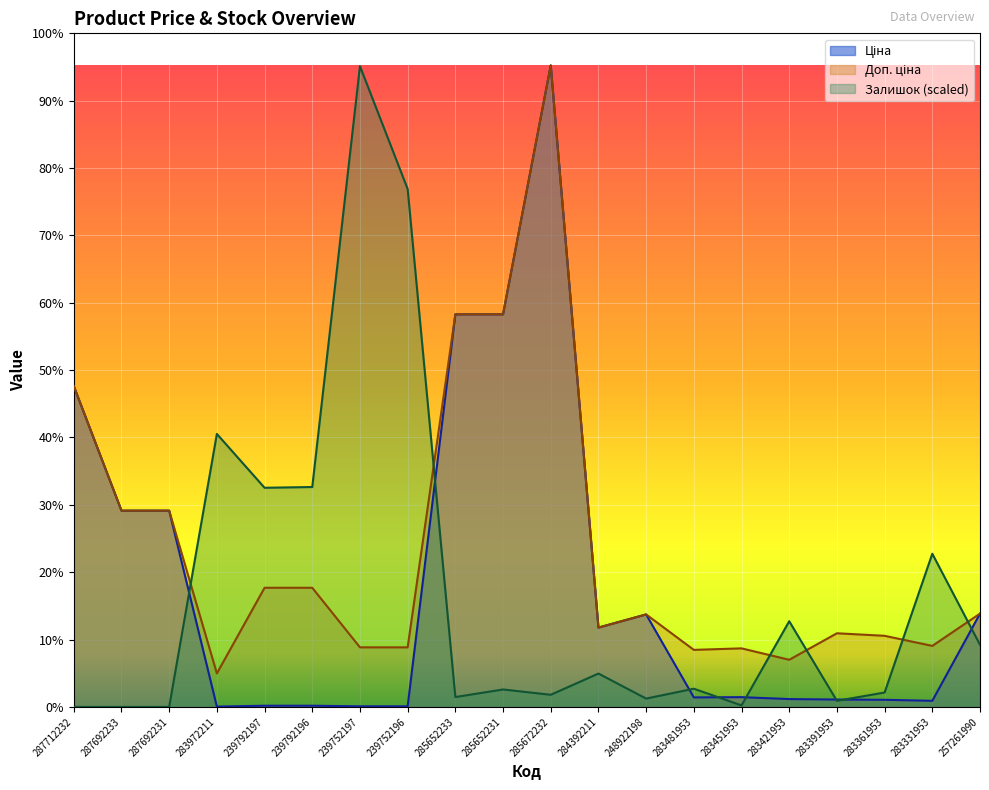

What is the difference between the Доп. ціна values at 285652231 and 283972211?

34388.6